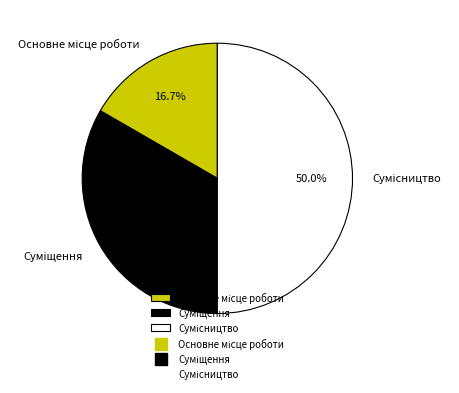

Is Основне місце роботи the majority of the pie?

No